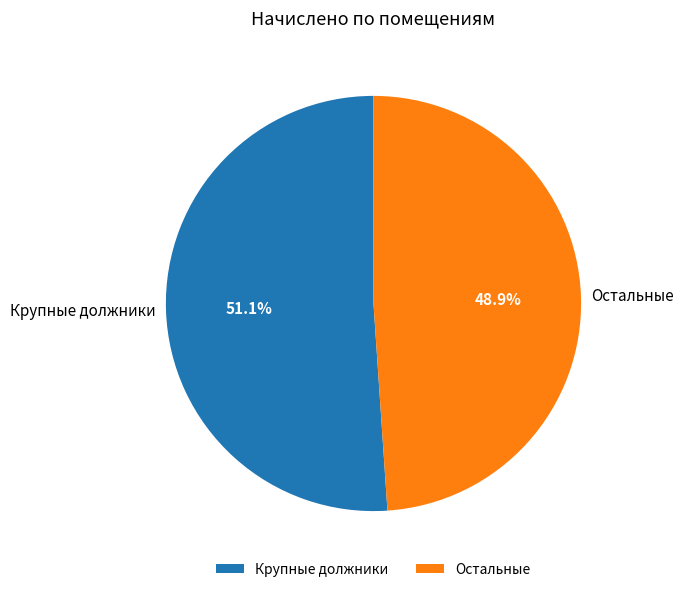

What is the largest slice in the pie chart?

Крупные должники